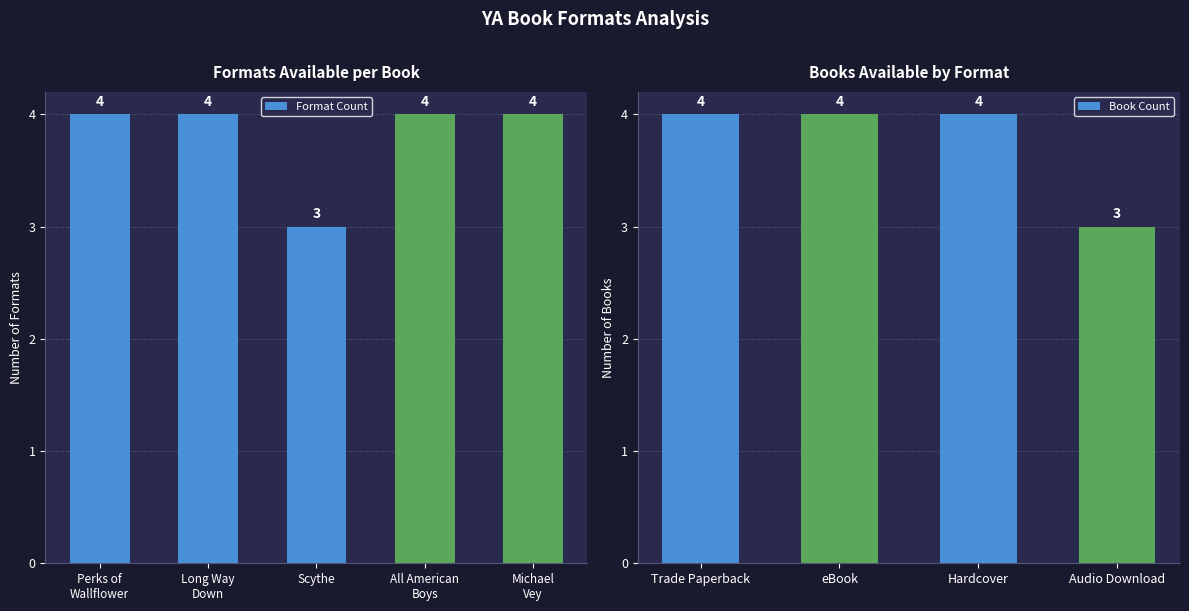

What is the value of the 3rd bar from the left?

3